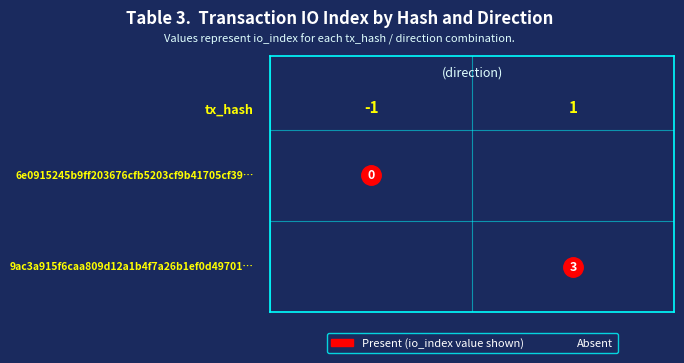

True or false: 9ac3a915f6caa809d12a1b4f7a26b1ef0d49701 has a value of 1 at direction.

True